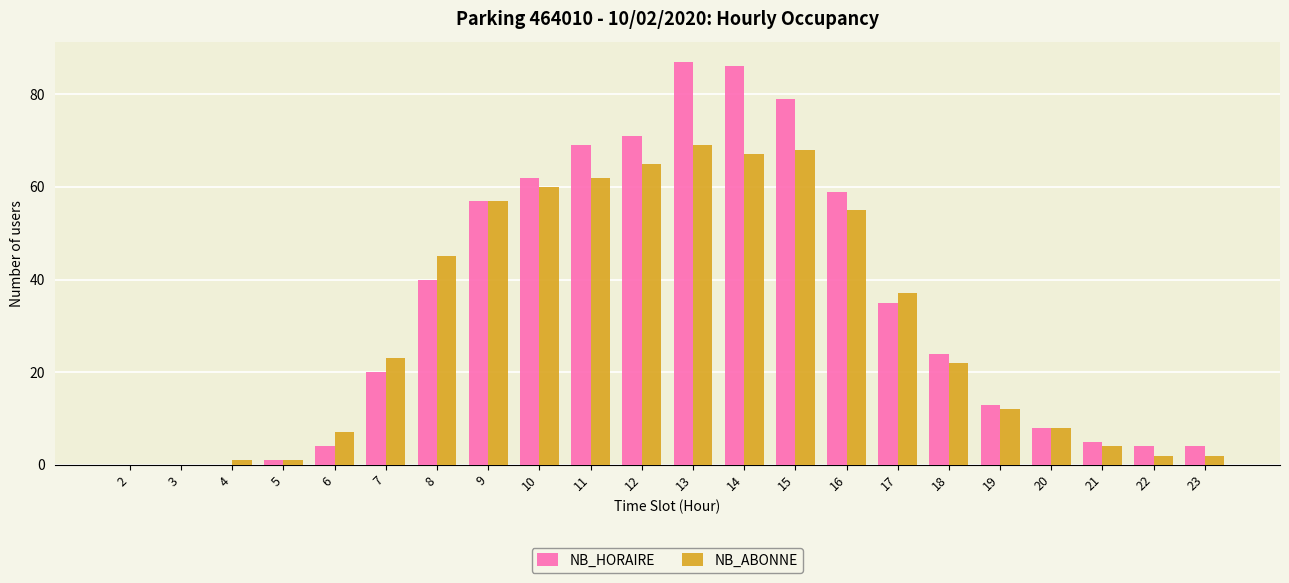

The value of NB_ABONNE at 23 is 2. True or false?

True